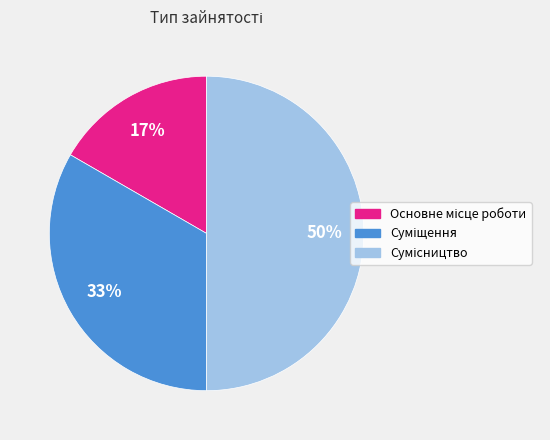

To the nearest percent, what is the average slice percentage?

33%